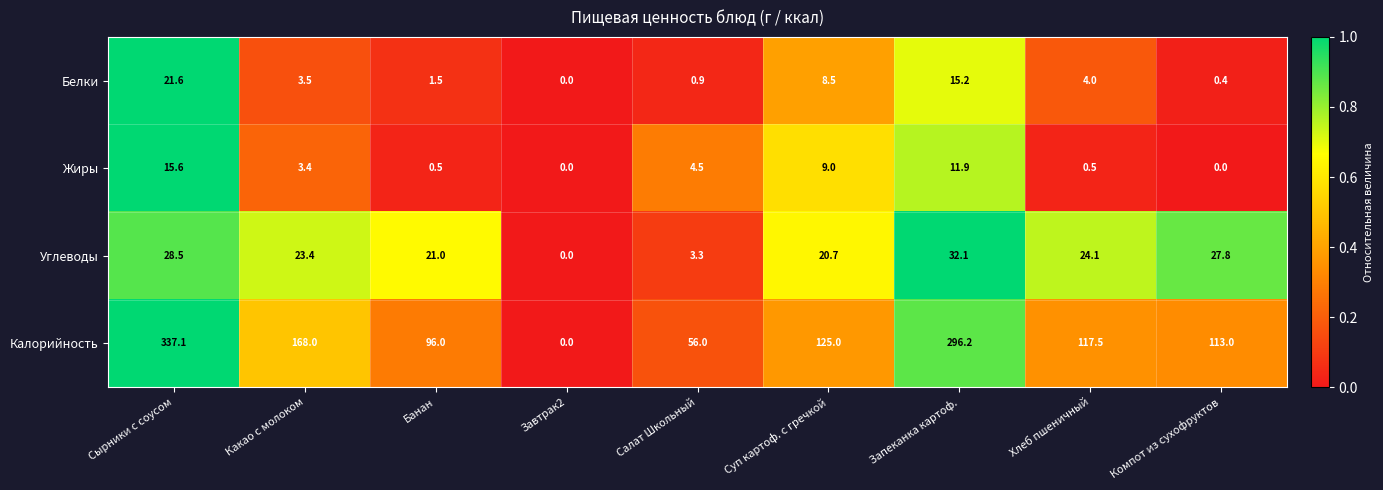

At which label does Углеводы reach its peak?

Запеканка картоф.